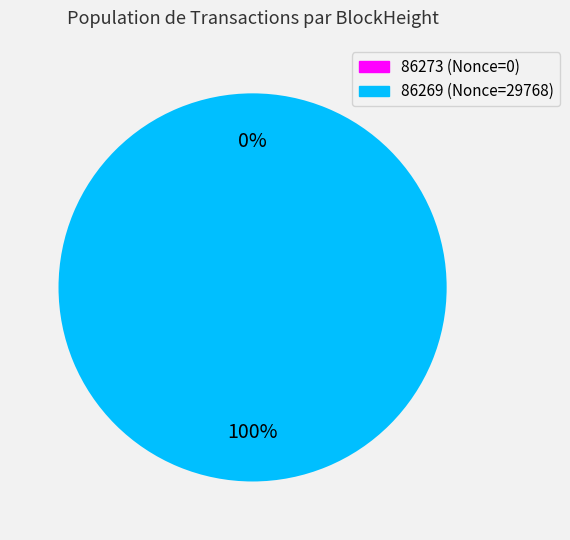

Count the number of slices in the pie.

2